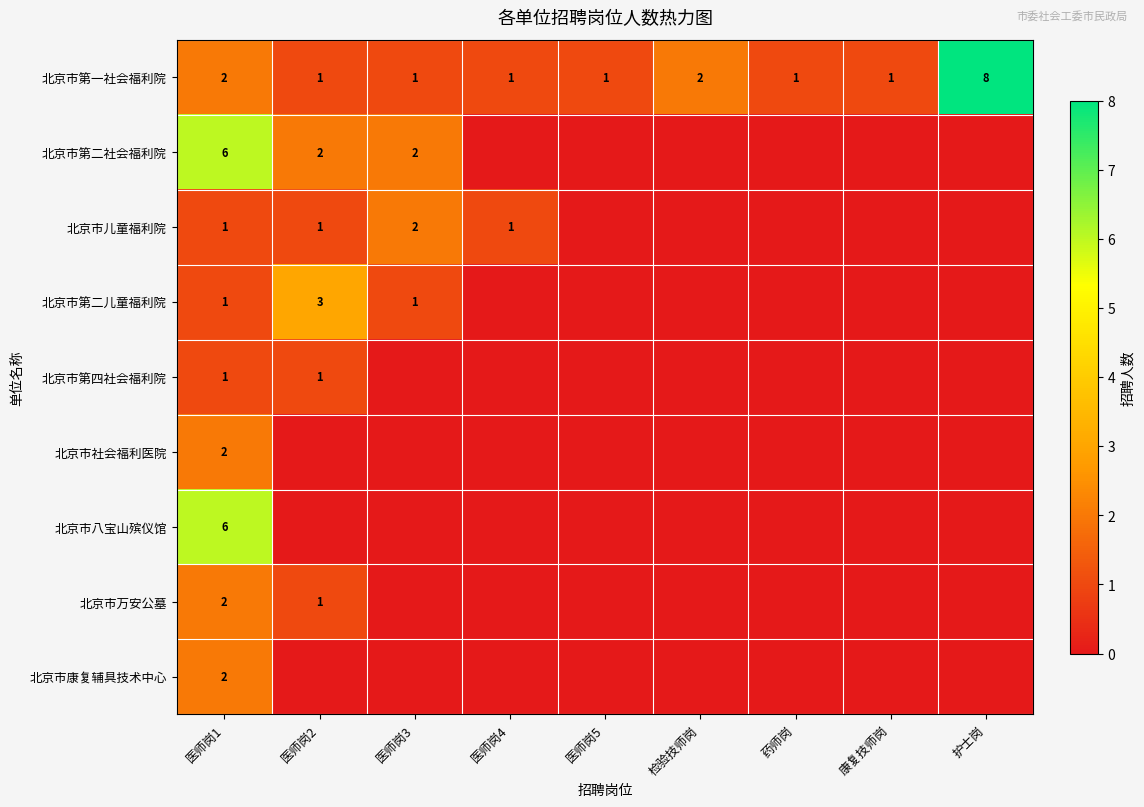

True or false: 北京市社会福利医院 has a value of 0 at 医师岗3.

True